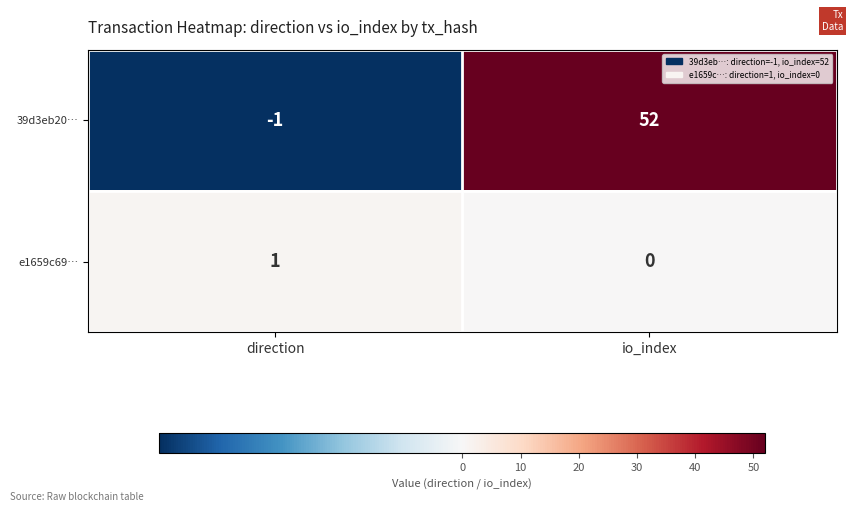

Reading left to right, transcribe all the data shown in this chart.

39d3eb20…: -1	52
e1659c69…: 1	0